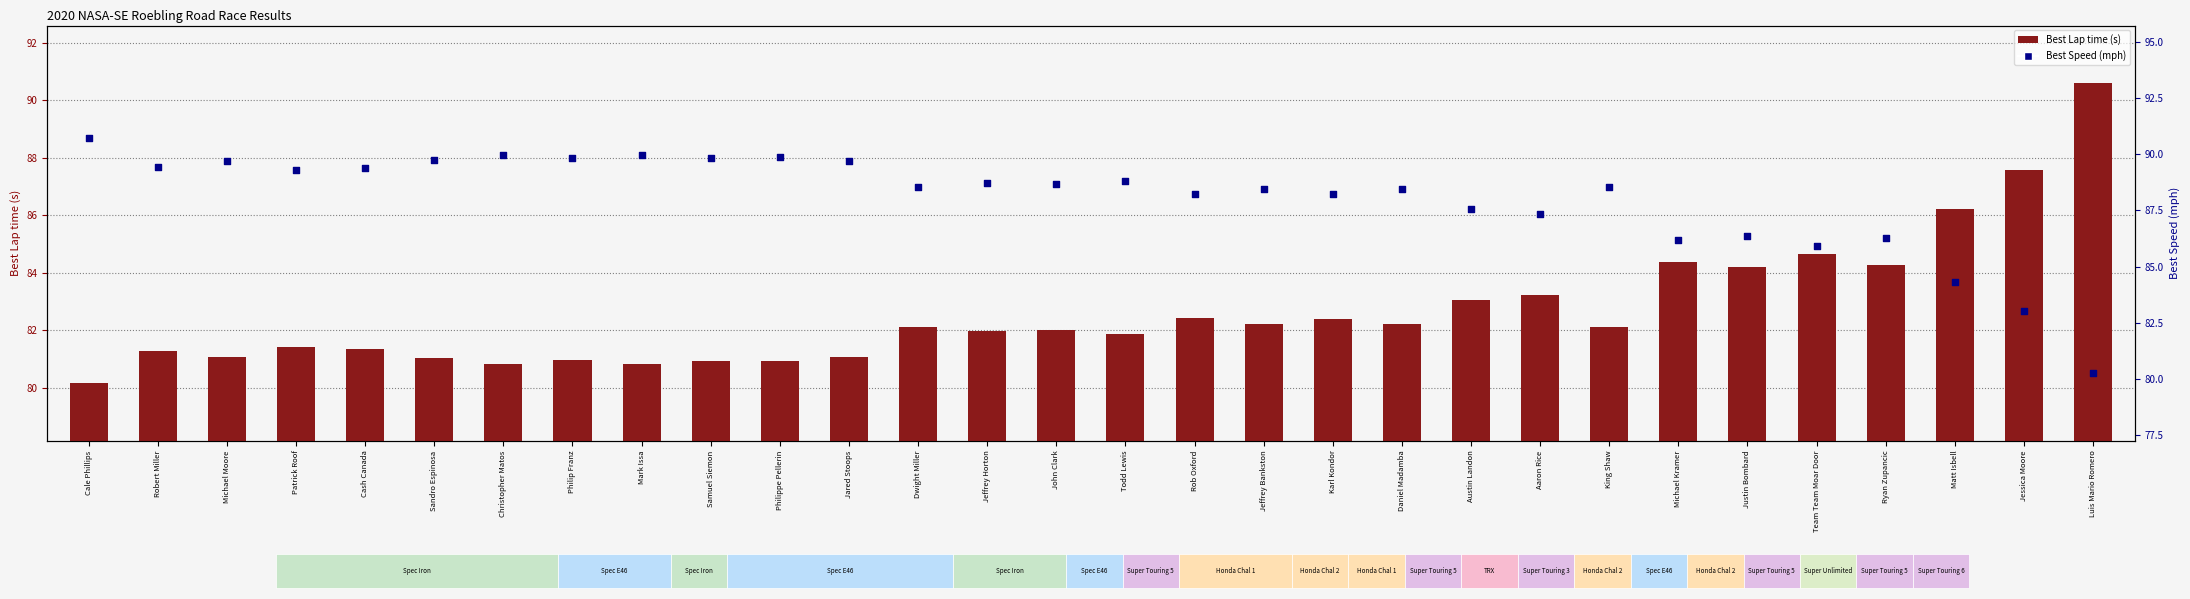

Which series reaches the minimum Y coordinate?

Best Lap time (s)